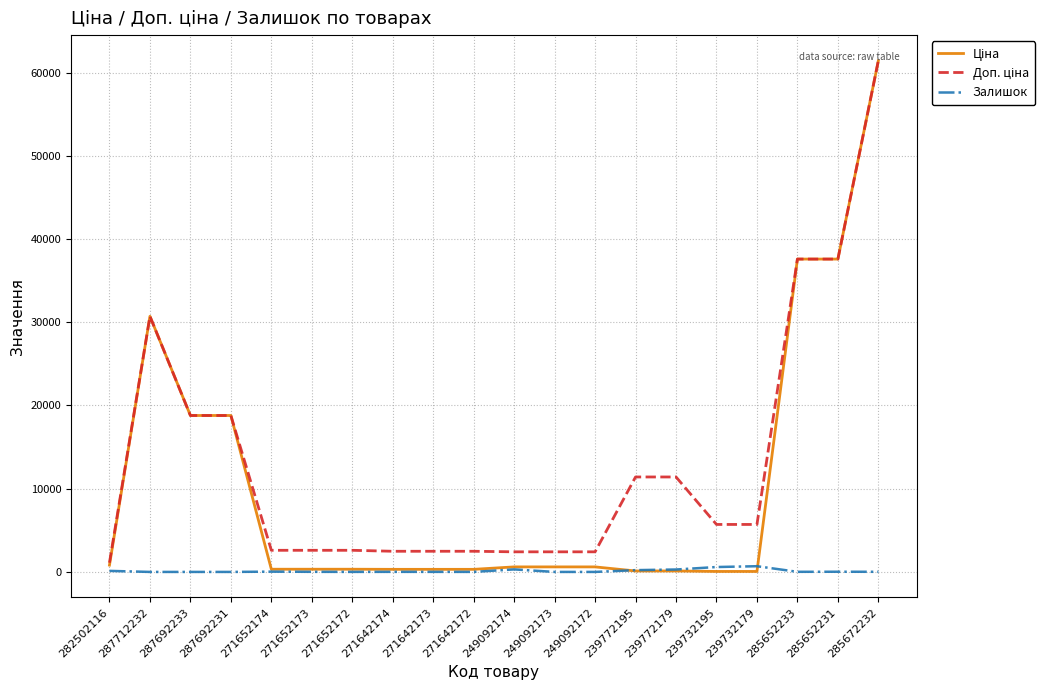

At which category is the sum across all series the highest?

285672232